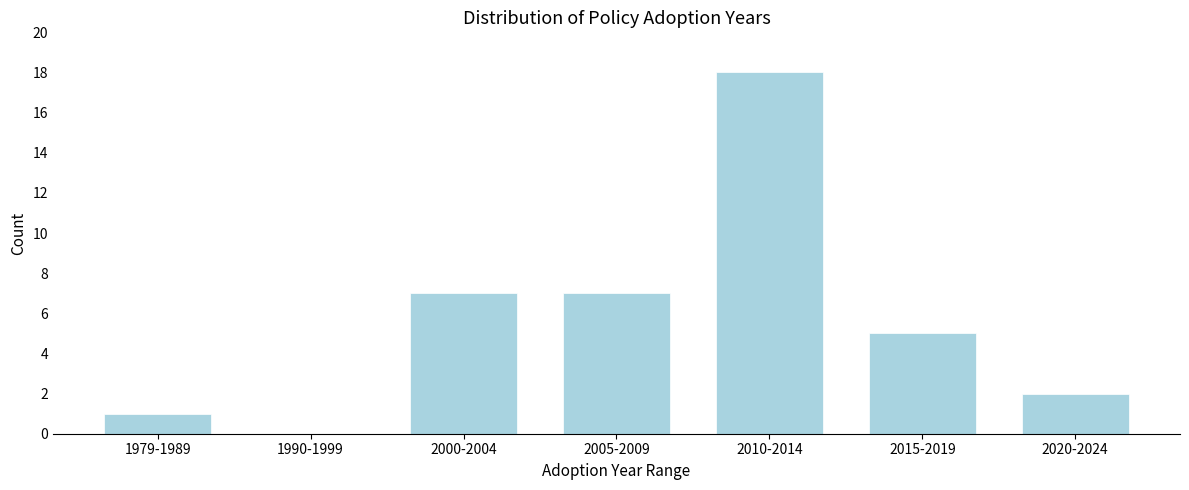

Reading right to left, transcribe all the data shown in this chart.

2020-2024=2	2015-2019=5	2010-2014=18	2005-2009=7	2000-2004=7	1990-1999=0	1979-1989=1